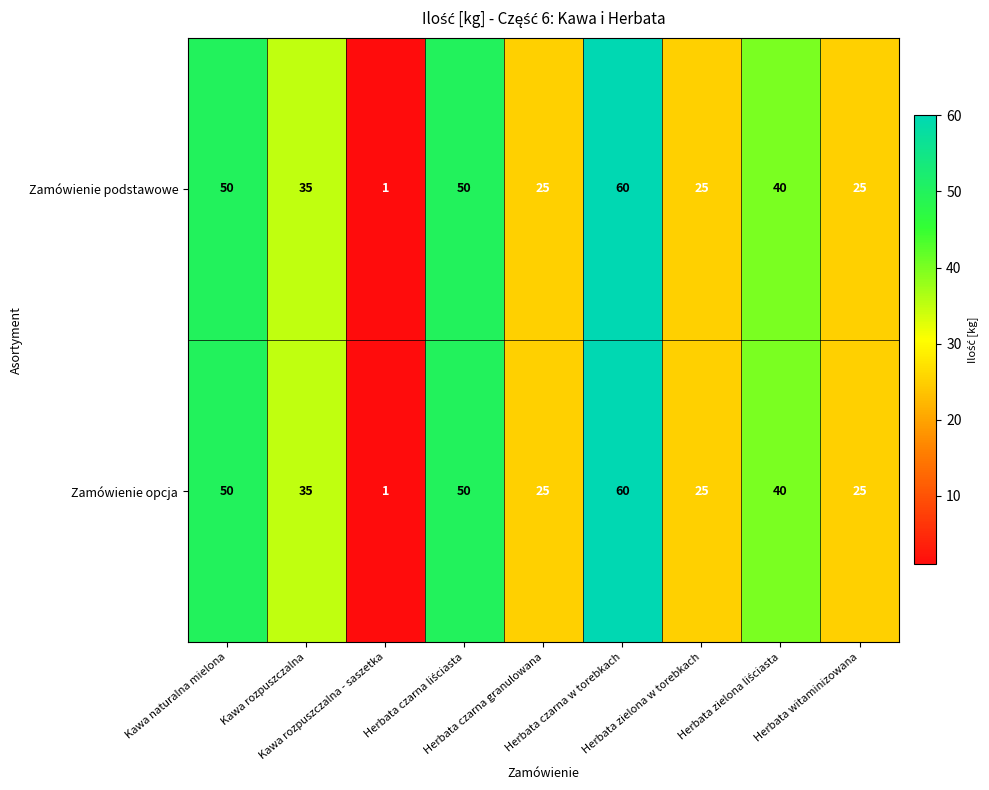

What is the sum of all Zamówienie opcja values?

311